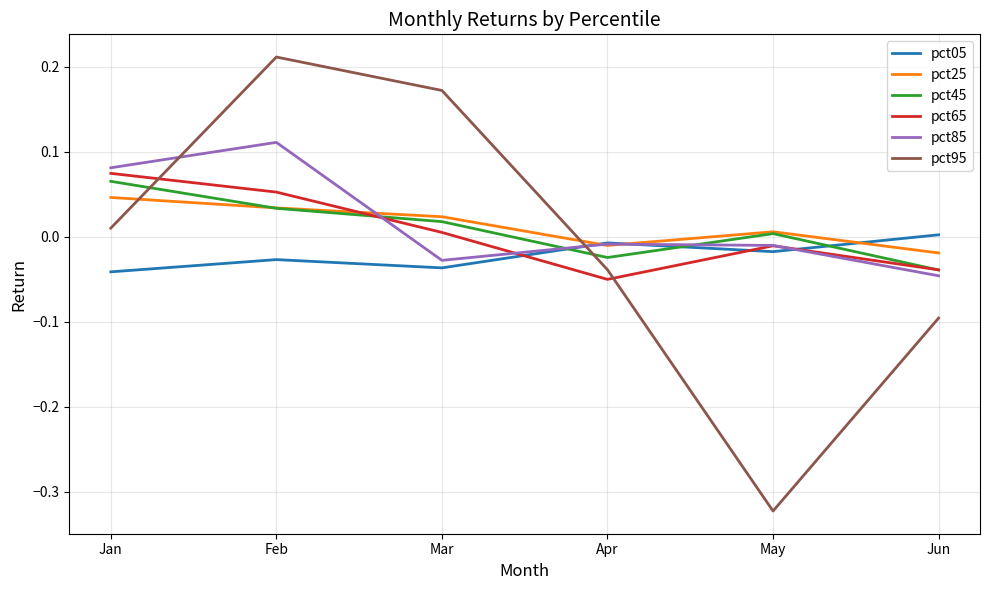

Is the value of pct85 at May greater than the value of pct95 at Apr?

Yes